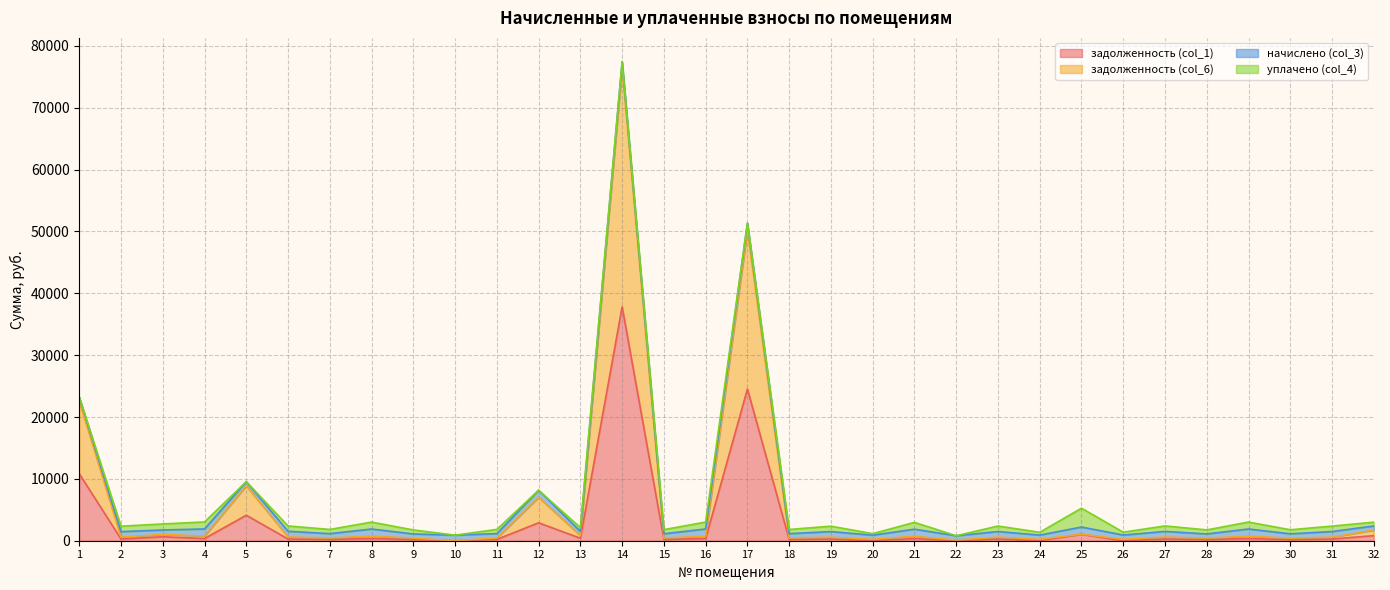

At which category does задолженность (col_6) reach its first local valley?

2